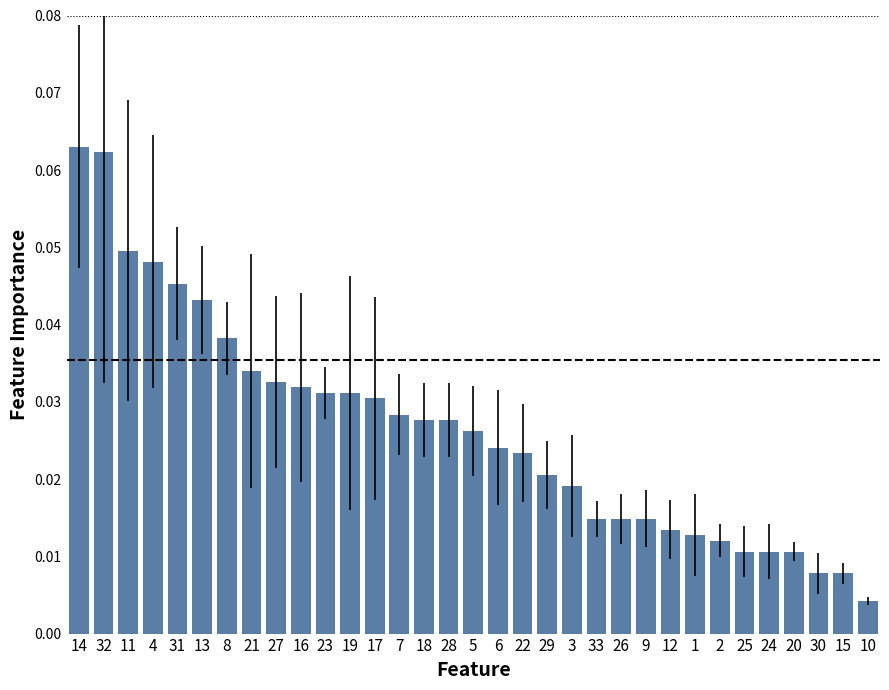

Count the number of categories in the chart.

33